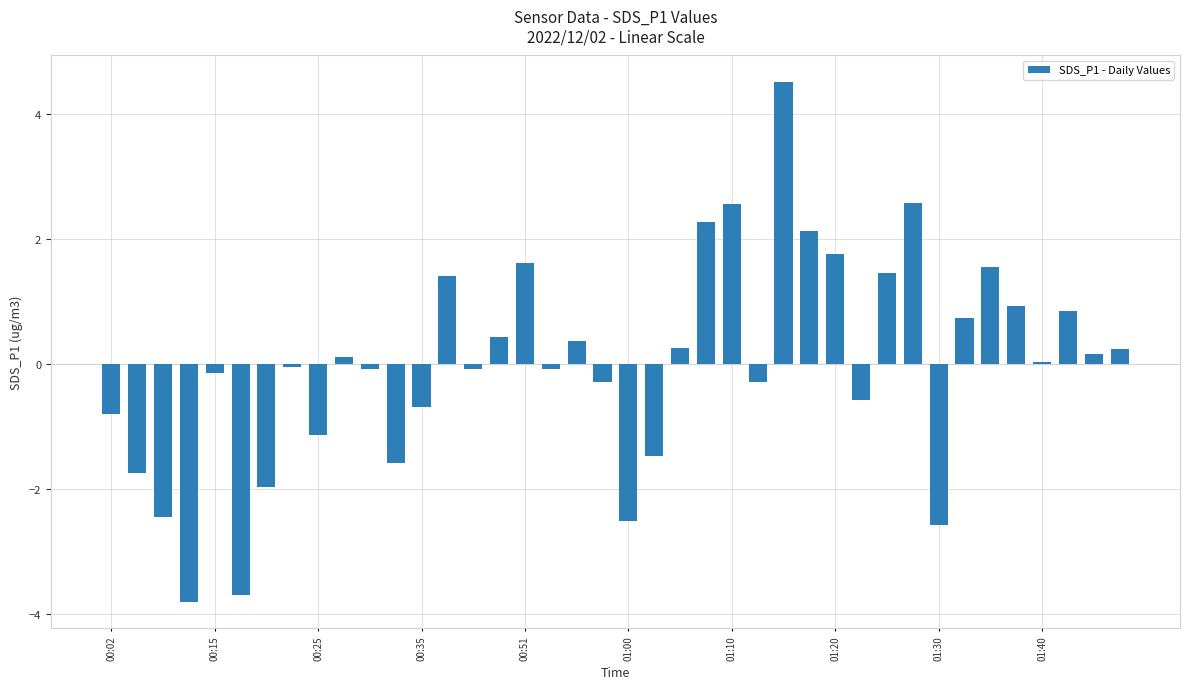

What is the maximum value shown in the chart?

4.5